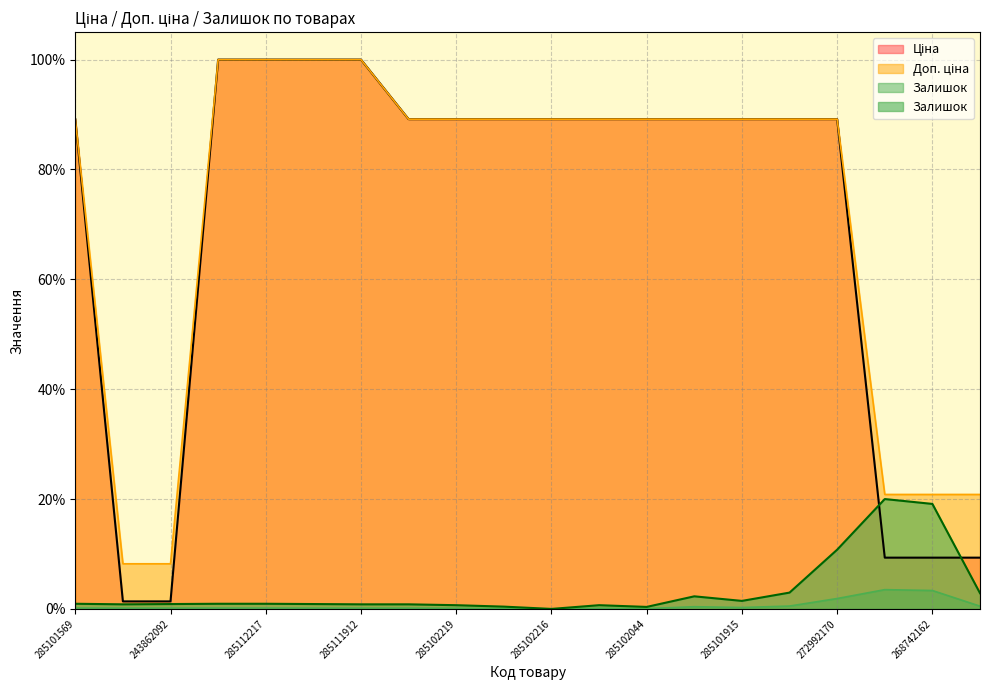

True or false: Залишок and Ціна intersect in this chart.

False